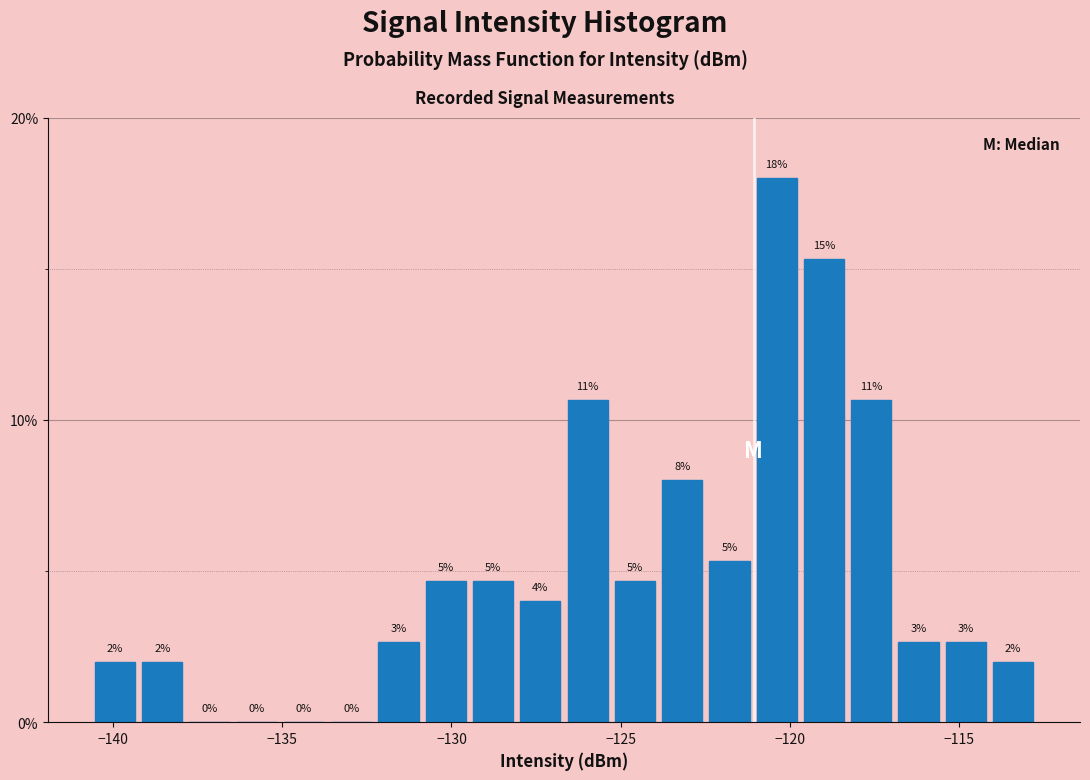

Around what value on the x-axis is the tallest bar? Give the approximate position of its centre, as read against the axis.

-120.5